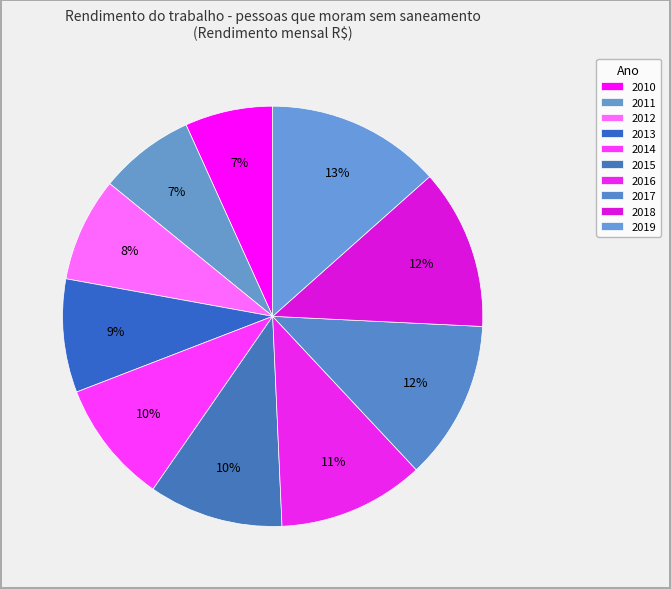

How many slices are in this pie chart?

10